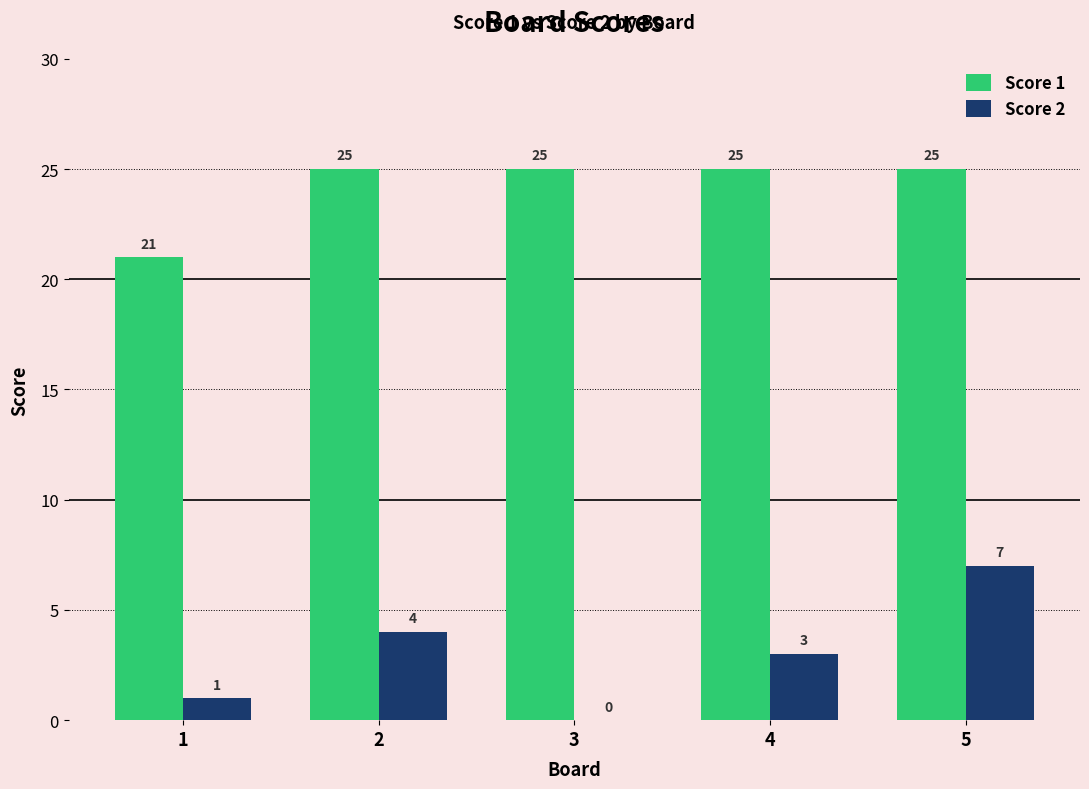

At which category is the sum across all series the highest?

5